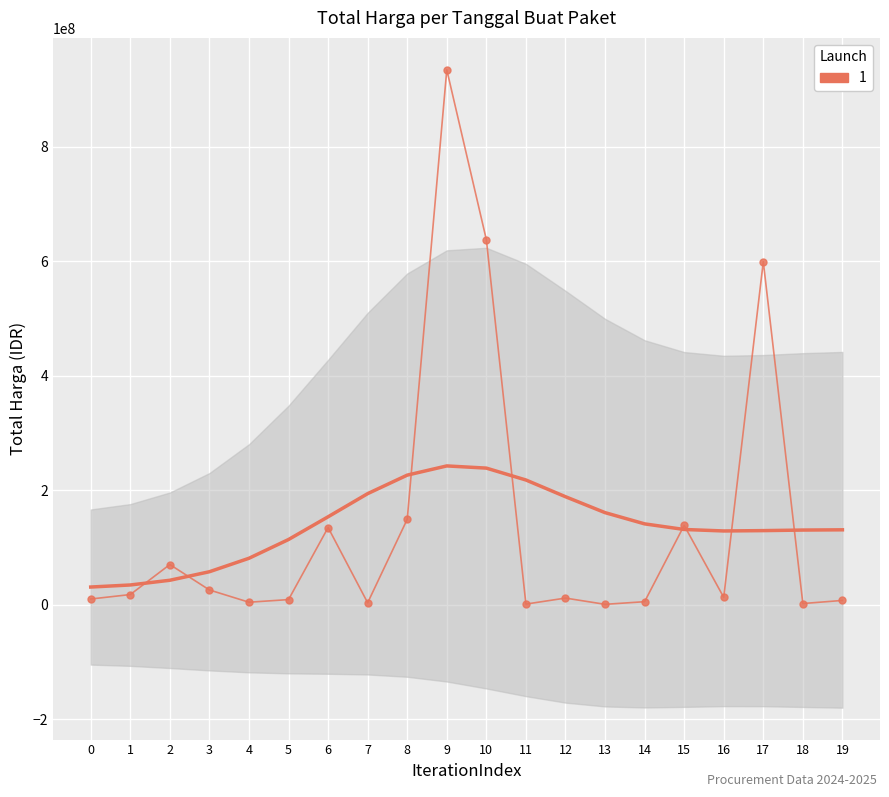

Which label corresponds to the largest value in the chart?

9